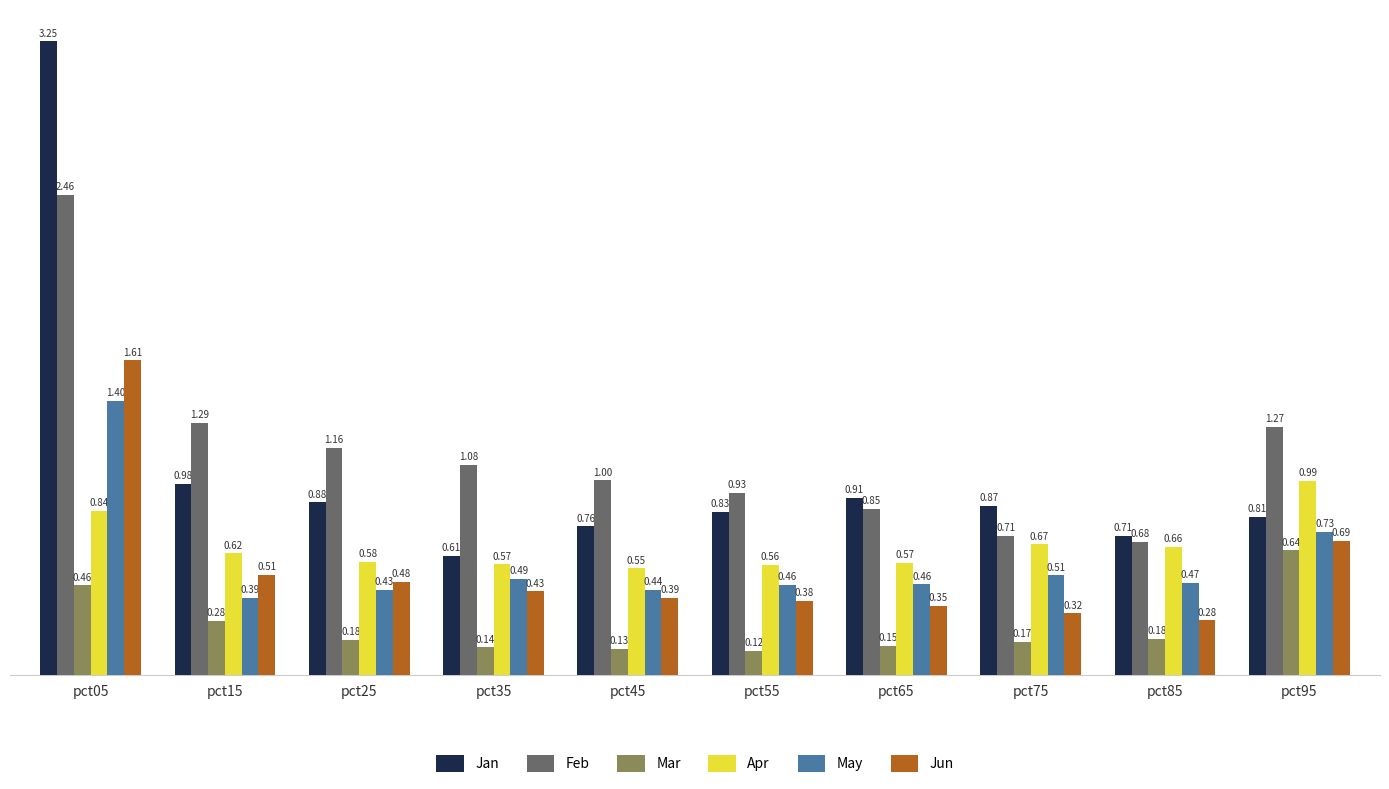

What is the sum of all Apr values?

6.6